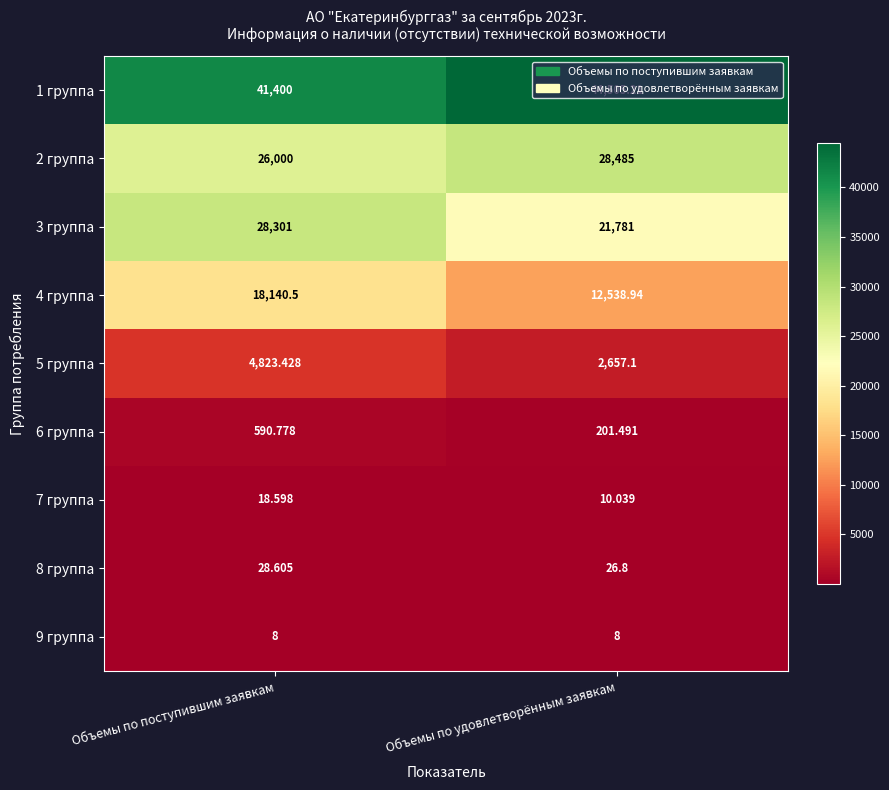

Rank the categories by 2 группа value from highest to lowest.

Объемы по удовлетворённым заявкам, Объемы по поступившим заявкам